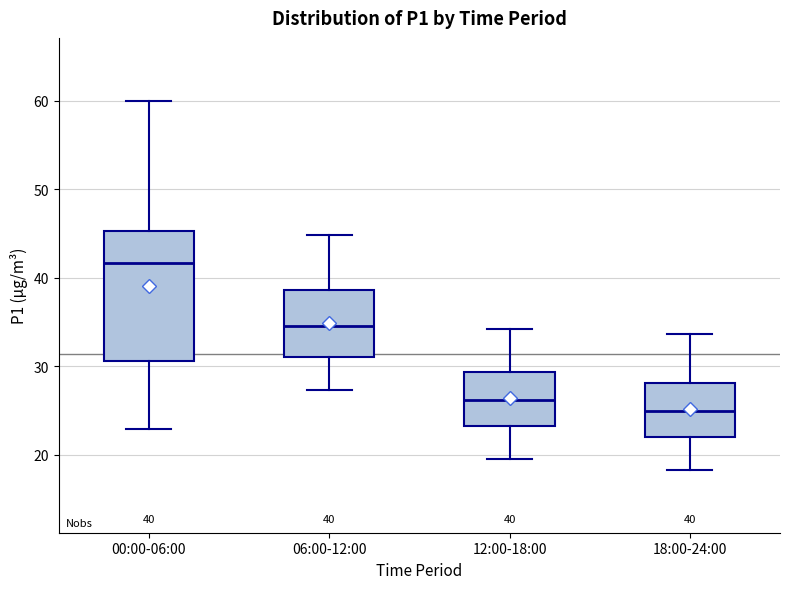

Which box is the tallest, from its lower edge to its upper edge?

00:00-06:00